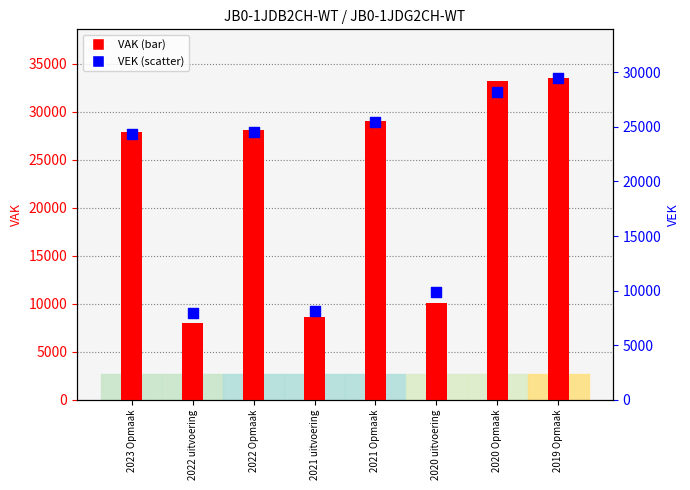

Which series has the largest Y range (max minus min)?

VAK